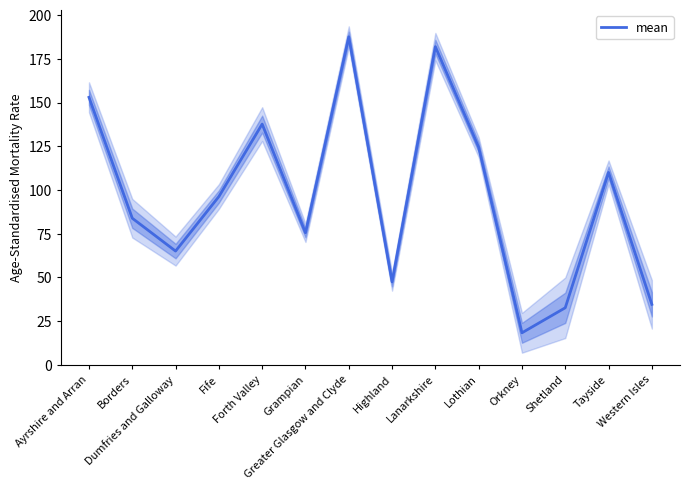

Approximately how many times larger is the value at Shetland compared to Highland?

0.7